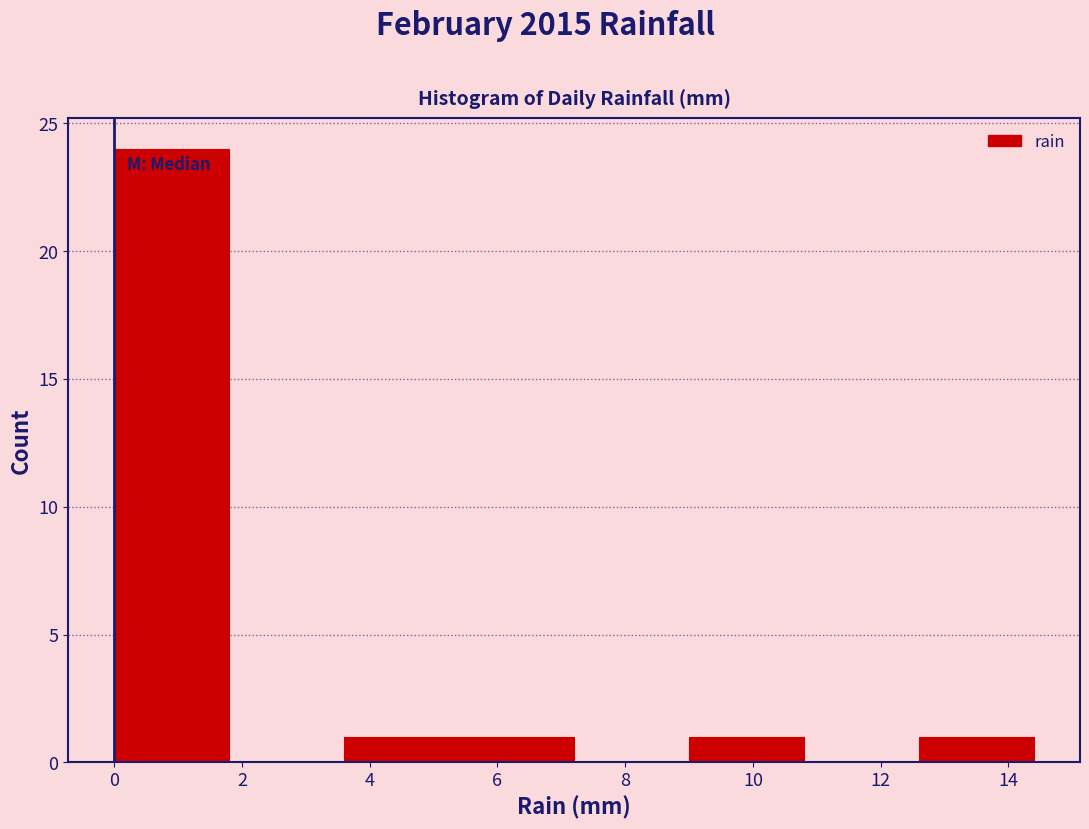

Which range on the x-axis has the tallest bar?

0.0 to 1.8